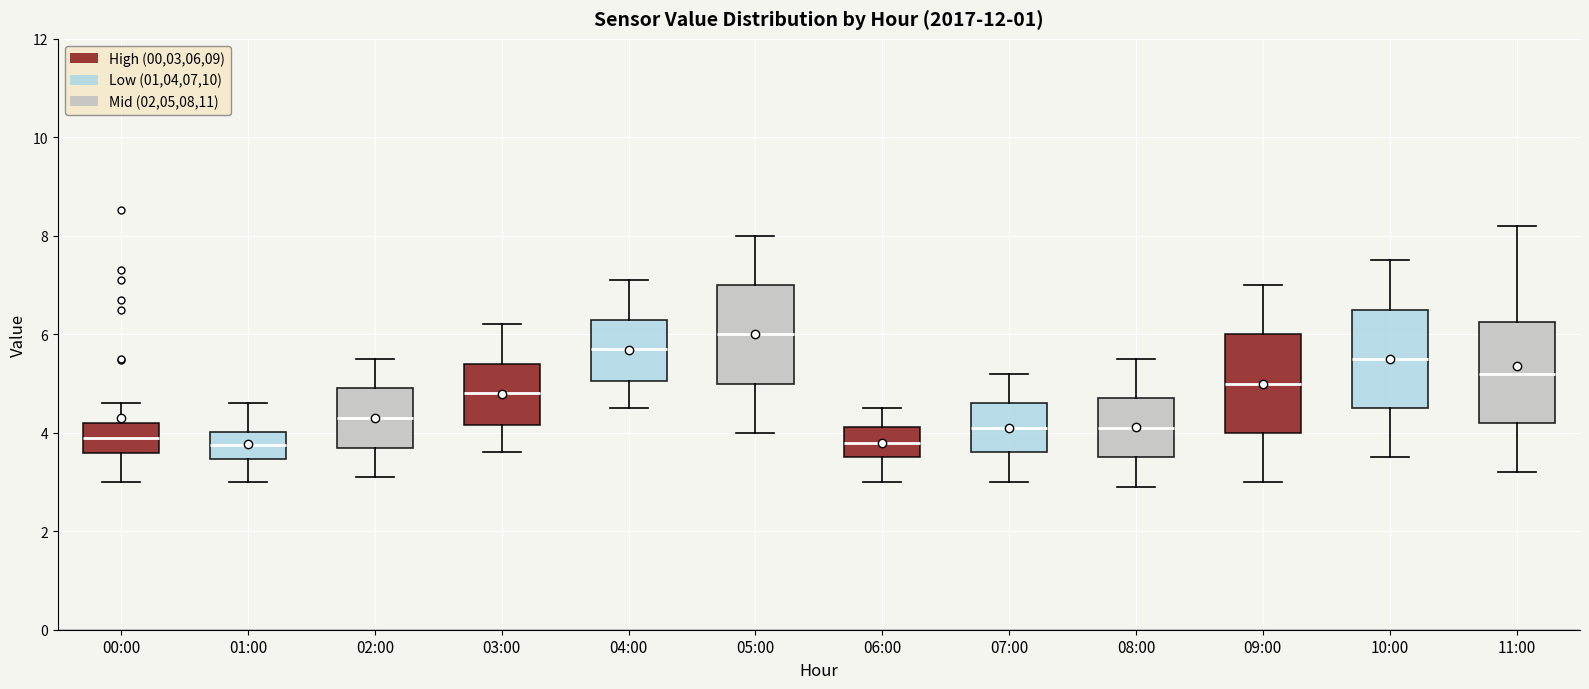

Reading left to right, transcribe this box plot: for each box, give where its median line is, the range the box spans, and where its two whiskers end, as read against the y-axis. The values are not printed on the chart, so give them approximately, as read against the axis.

00:00: median 4.0, box 3.6 to 4.2, whiskers 3.0 to 4.6
01:00: median 3.8, box 3.4 to 4.0, whiskers 3.0 to 4.6
02:00: median 4.4, box 3.8 to 5.0, whiskers 3.2 to 5.6
03:00: median 4.8, box 4.2 to 5.4, whiskers 3.6 to 6.2
04:00: median 5.8, box 5.0 to 6.4, whiskers 4.6 to 7.2
05:00: median 6.0, box 5.0 to 7.0, whiskers 4.0 to 8.0
06:00: median 3.8, box 3.6 to 4.2, whiskers 3.0 to 4.6
07:00: median 4.2, box 3.6 to 4.6, whiskers 3.0 to 5.2
08:00: median 4.2, box 3.6 to 4.8, whiskers 3.0 to 5.6
09:00: median 5.0, box 4.0 to 6.0, whiskers 3.0 to 7.0
10:00: median 5.6, box 4.6 to 6.6, whiskers 3.6 to 7.6
11:00: median 5.2, box 4.2 to 6.2, whiskers 3.2 to 8.2